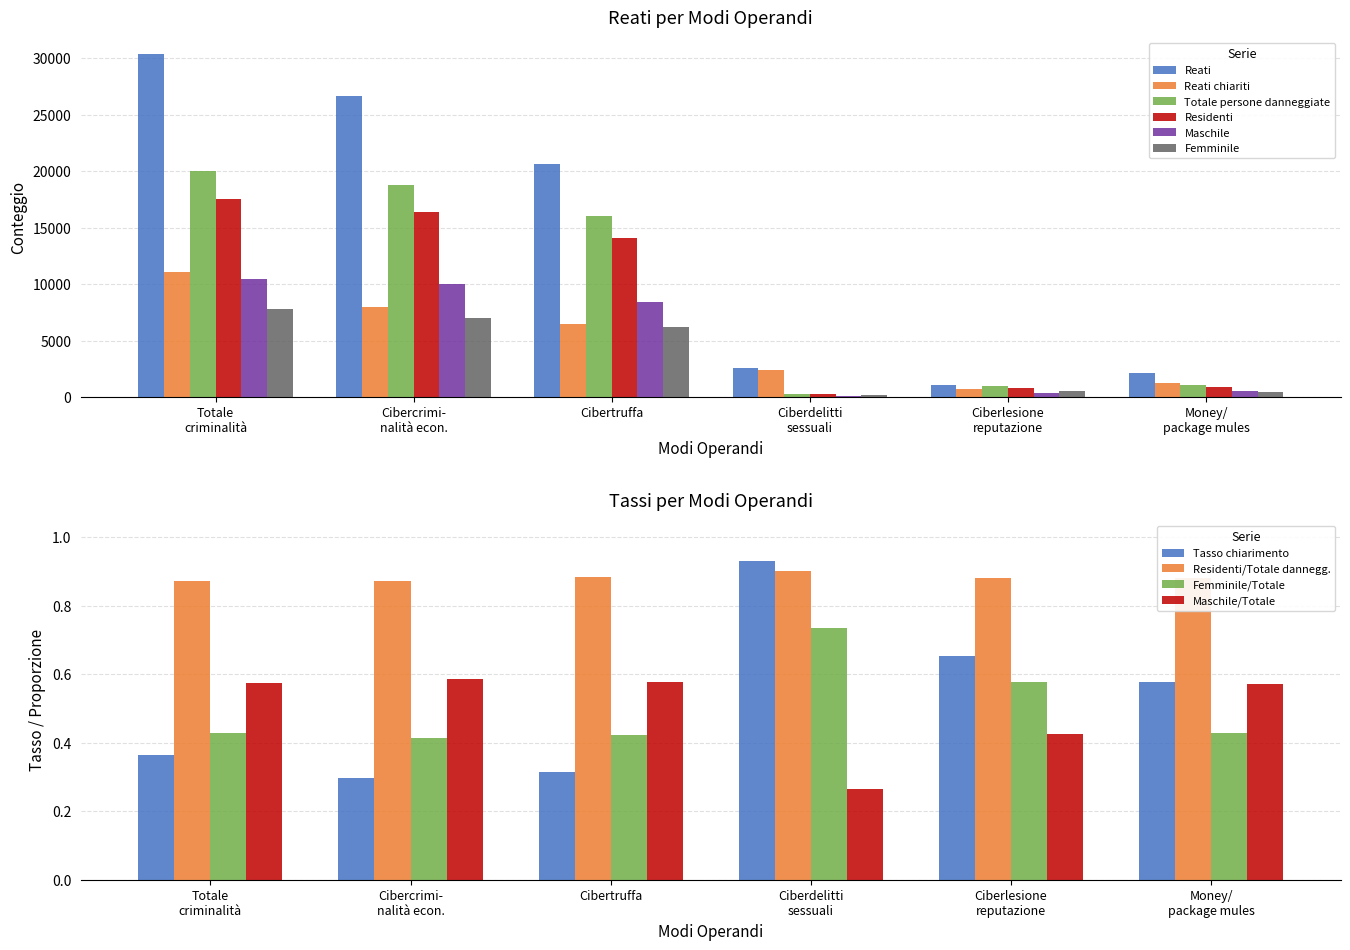

What is the sum of all Reati chiariti values?

29785